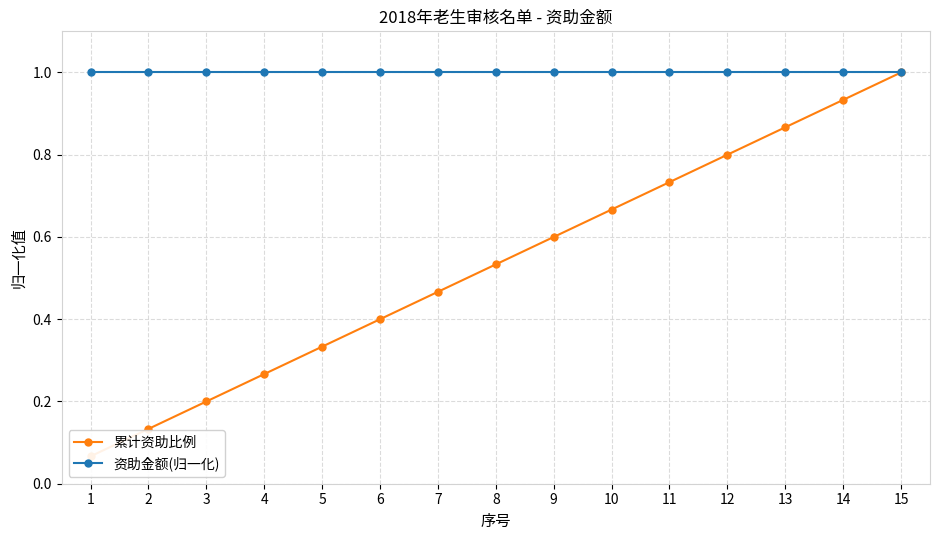

Between 8 and 14, which series saw the biggest shift?

累计资助比例